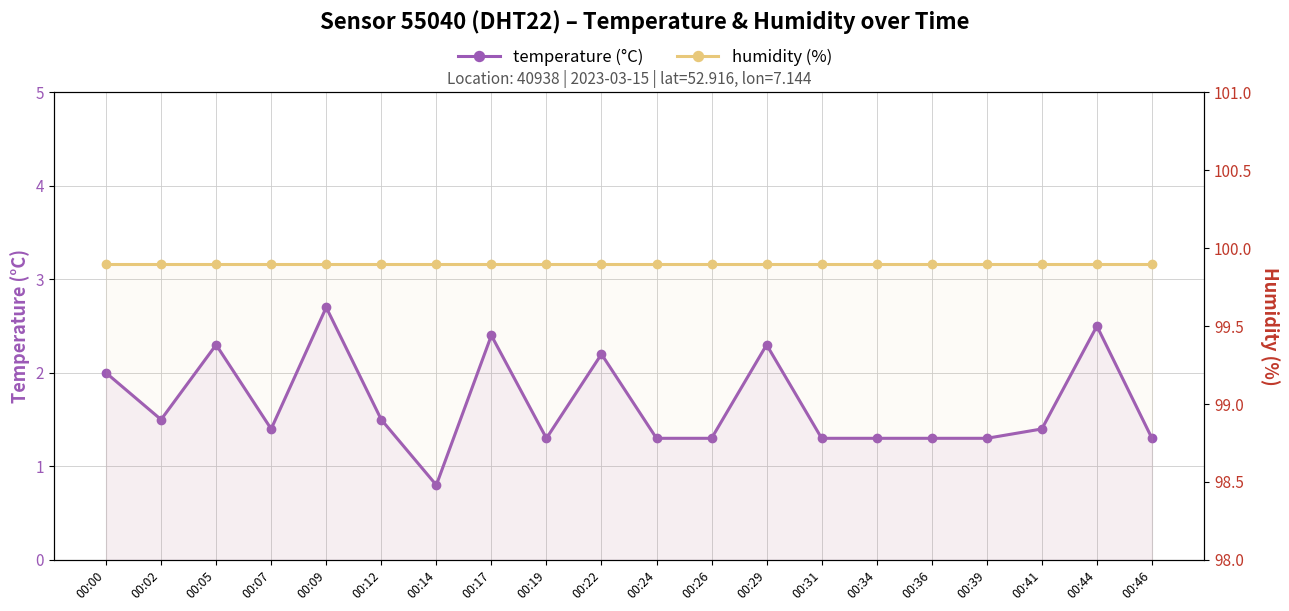

Rank the series at 00:00 from lowest to highest value.

temperature, humidity